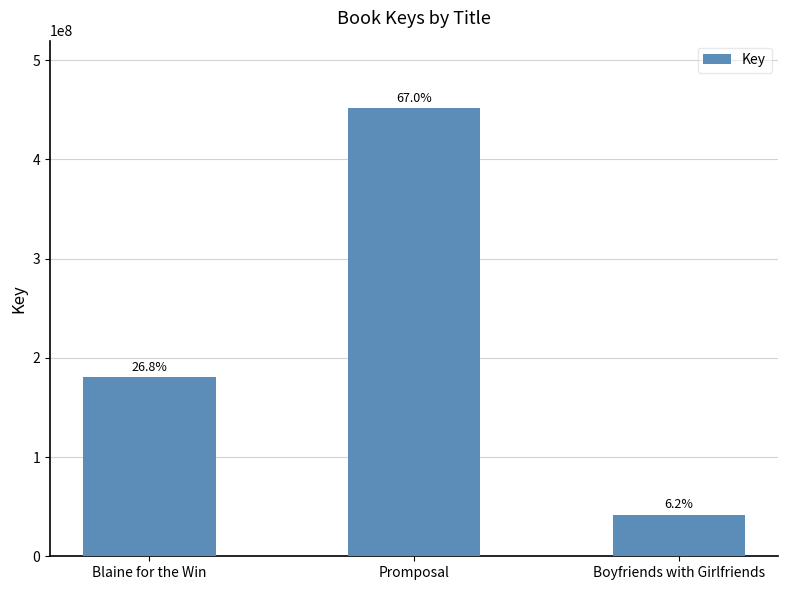

How many bars are there in total?

3